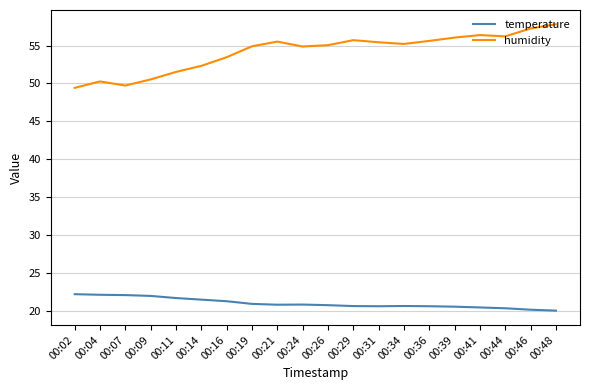

True or false: temperature and humidity intersect in this chart.

False